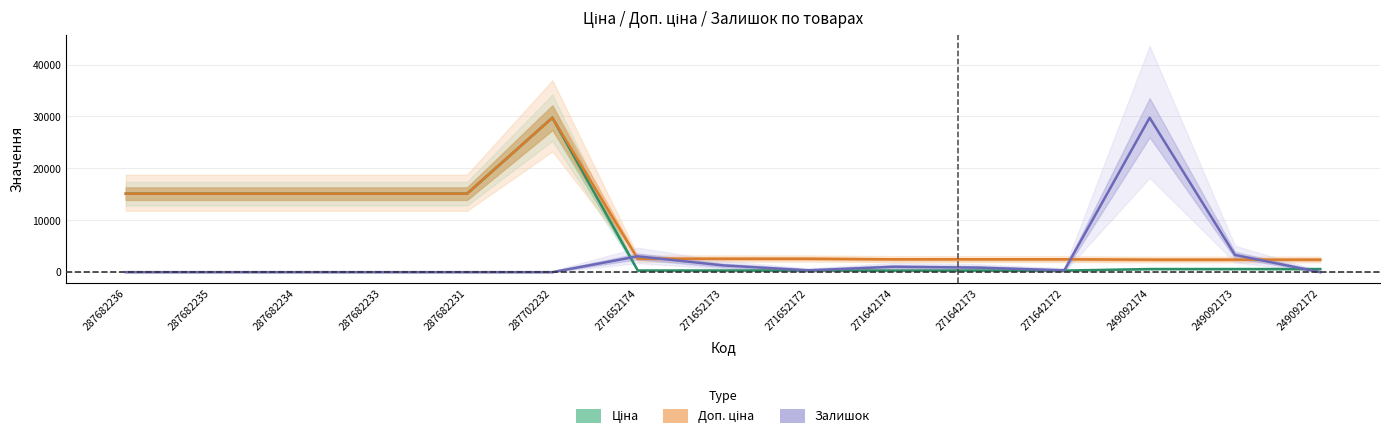

What is the sum of the Залишок values at 271642174 and 271652172?

1395.8